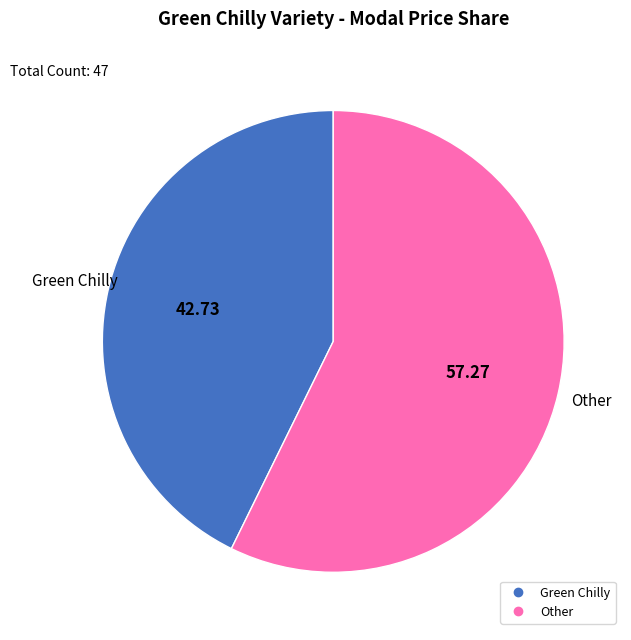

How many segments does this pie chart have?

2